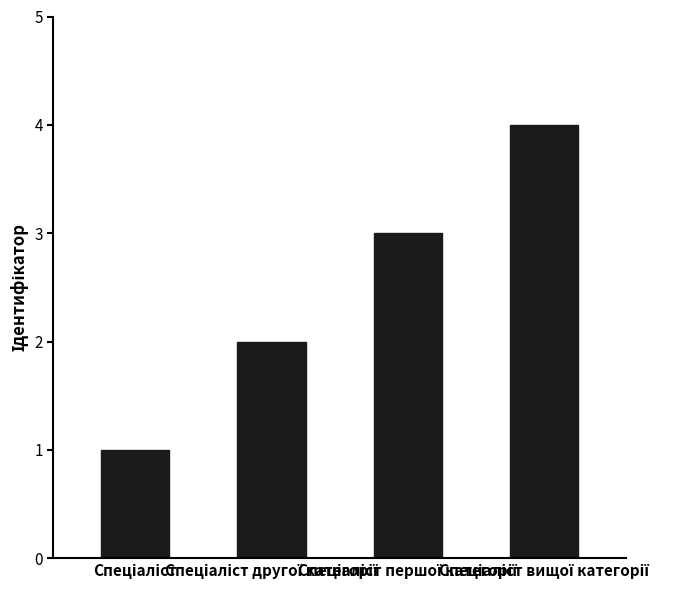

What is the sum of all values?

10